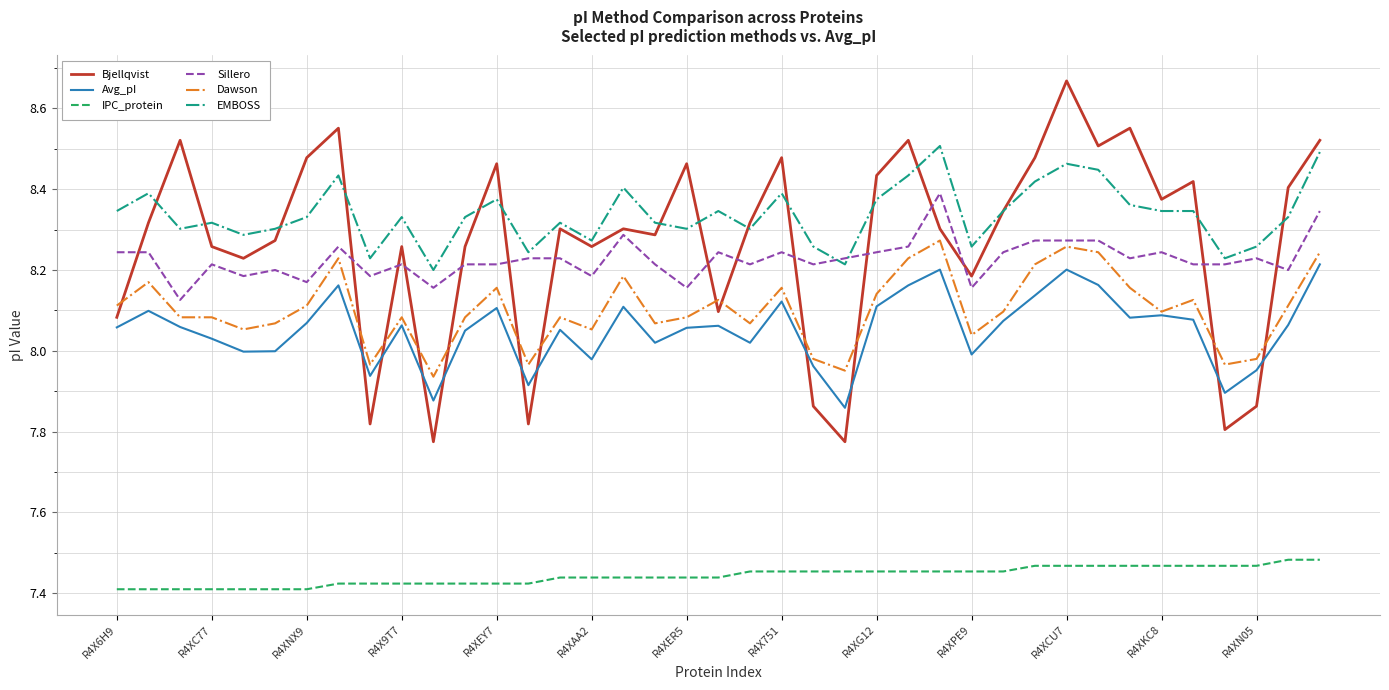

List the series in order of their peak value, lowest first.

IPC_protein, Avg_pI, Dawson, Sillero, EMBOSS, Bjellqvist